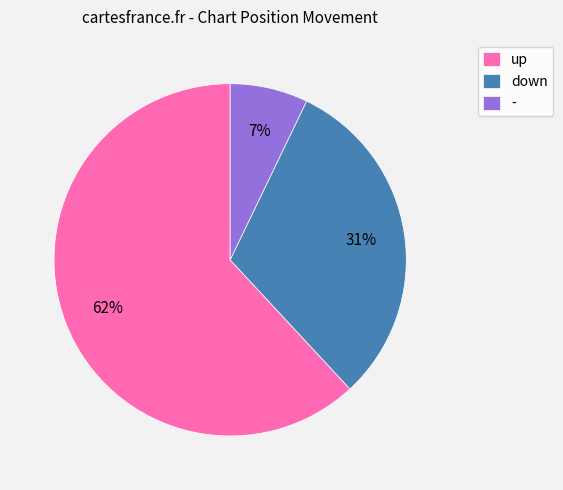

Between - and down, which is larger?

down